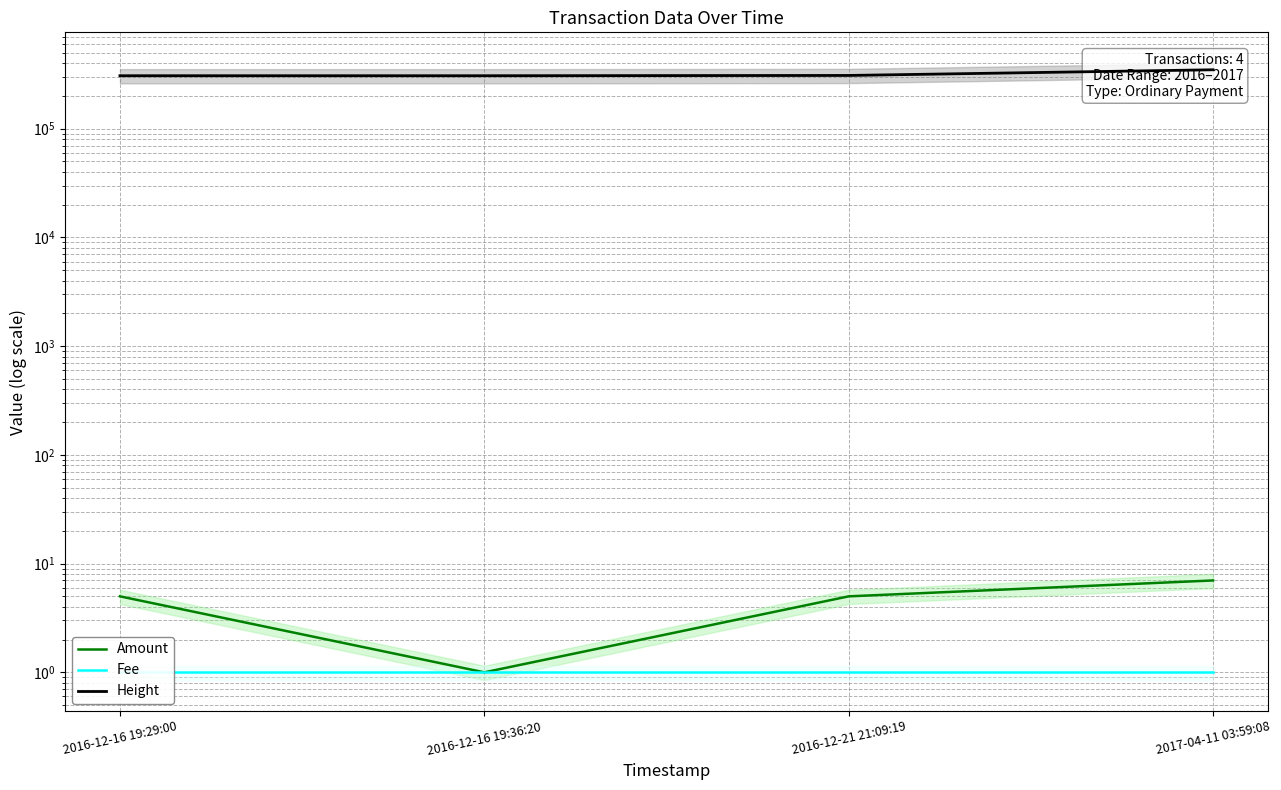

Is it true that Height equals 608158 at 2017-04-11 03:59:08?

False